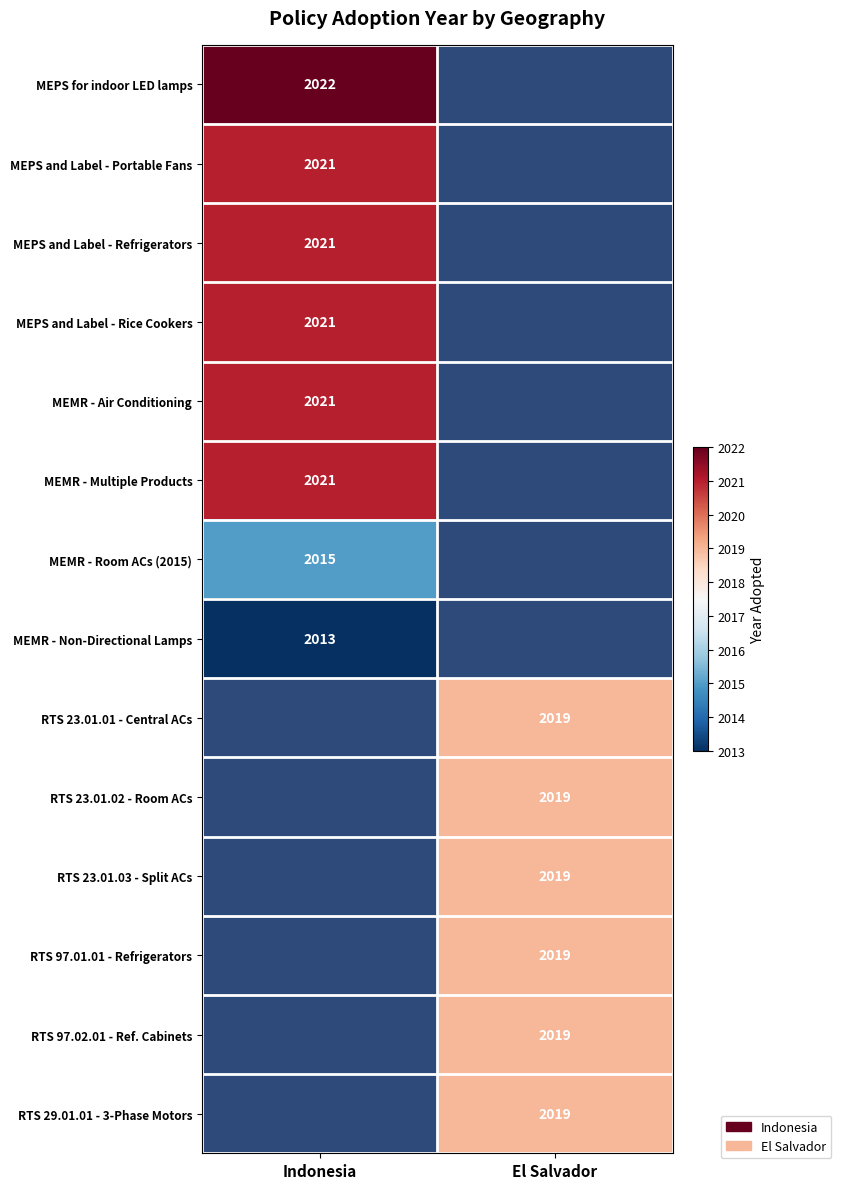

Rank the series at Indonesia from highest to lowest value.

MEPS for indoor LED lamps, MEPS and Label - Portable Fans, MEPS and Label - Refrigerators, MEPS and Label - Rice Cookers, MEMR - Air Conditioning, MEMR - Multiple Products, MEMR - Room ACs (2015), MEMR - Non-Directional Lamps, RTS 23.01.01 - Central ACs, RTS 23.01.02 - Room ACs, RTS 23.01.03 - Split ACs, RTS 97.01.01 - Refrigerators, RTS 97.02.01 - Ref. Cabinets, RTS 29.01.01 - 3-Phase Motors